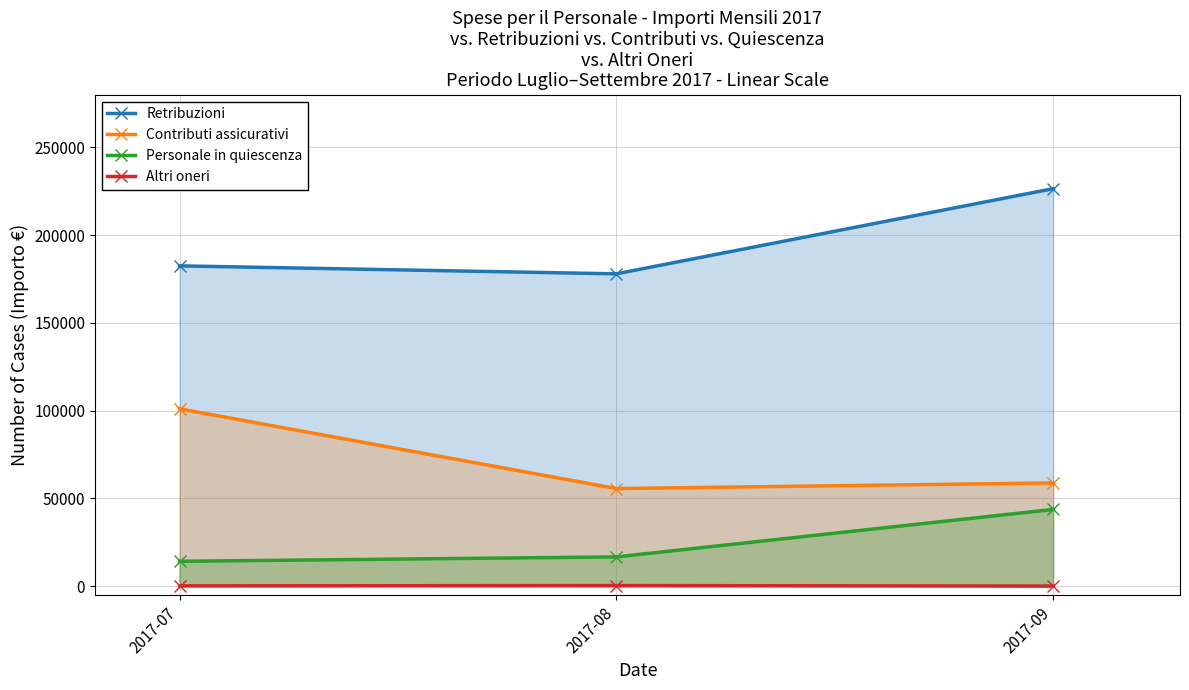

Which series has the largest total across all categories?

Retribuzioni